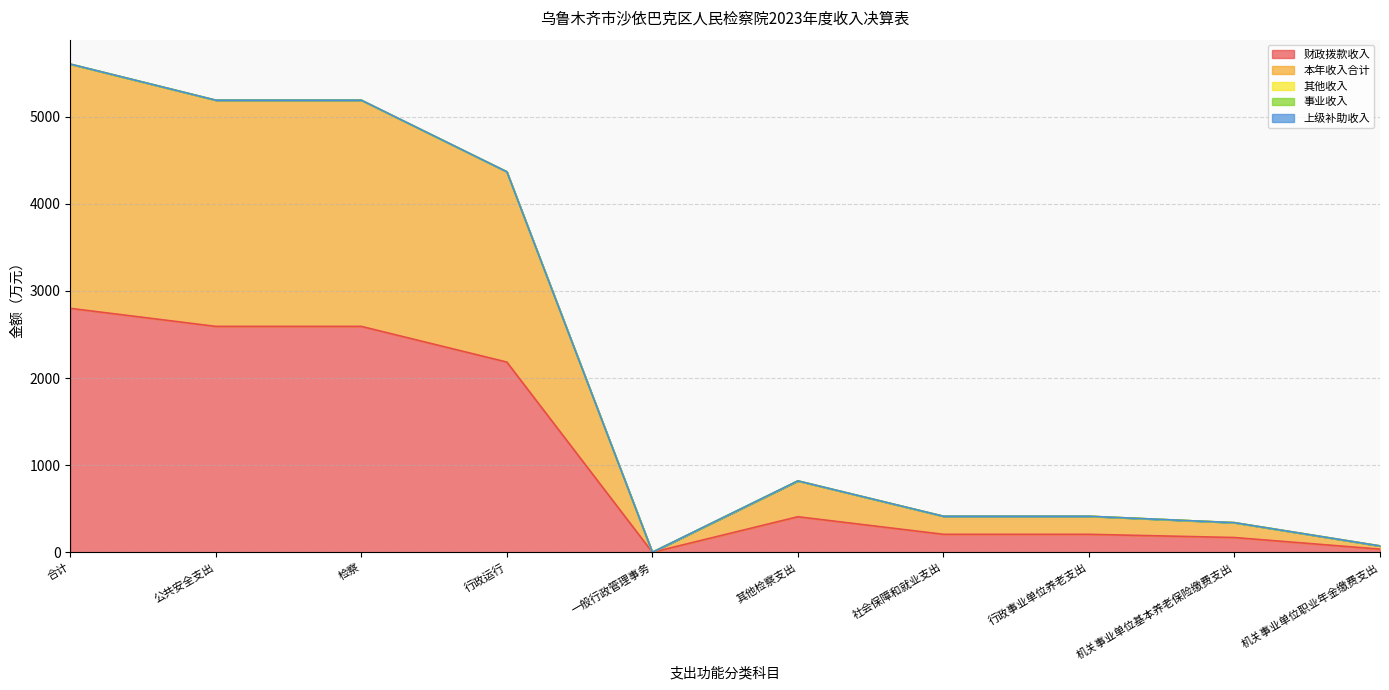

What is the maximum value shown in the chart?

2802.1